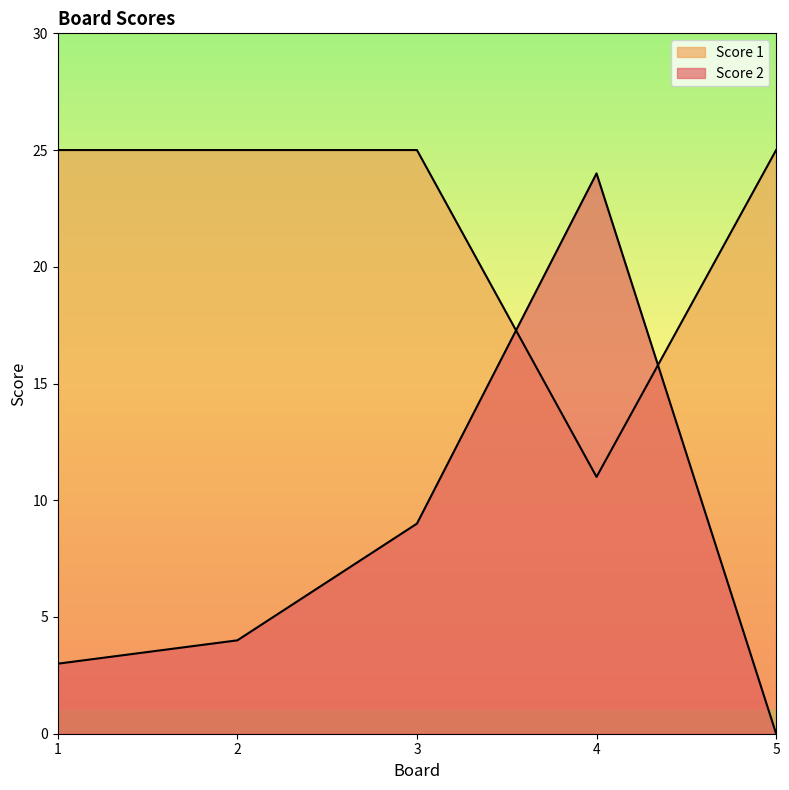

How many data points in Score 2 are less than 4?

2